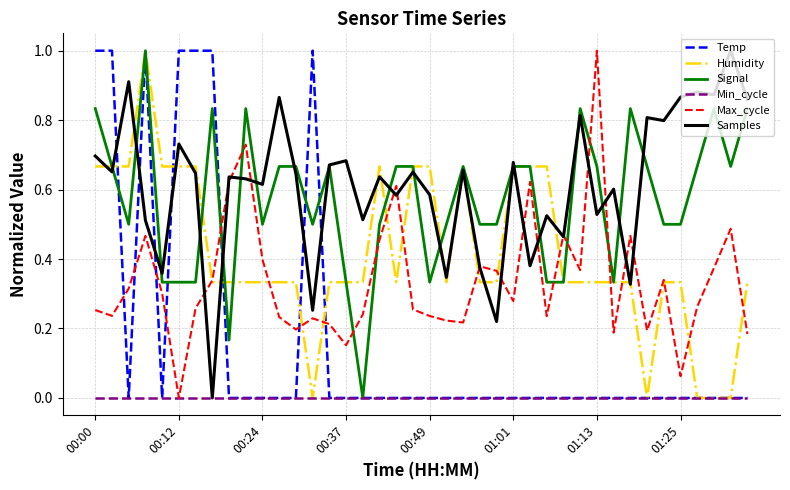

What is the greatest value displayed?

1.0